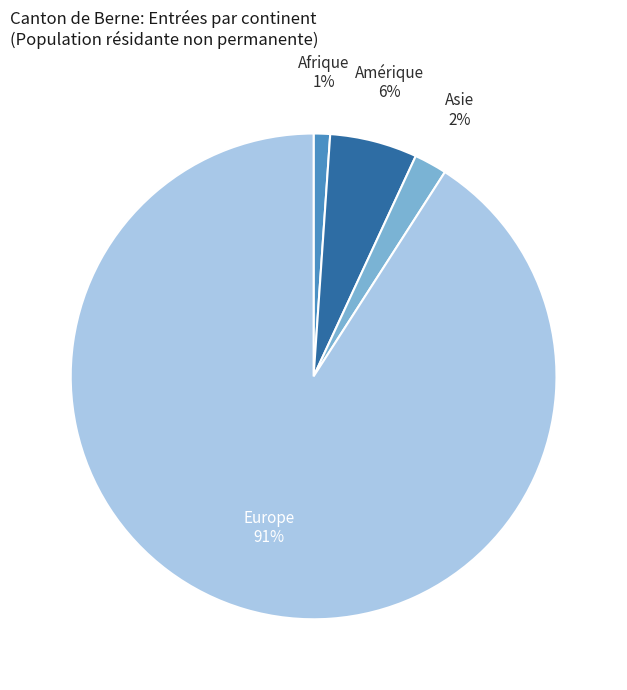

To the nearest percent, what is the difference between the largest and smallest slice percentages?

90%